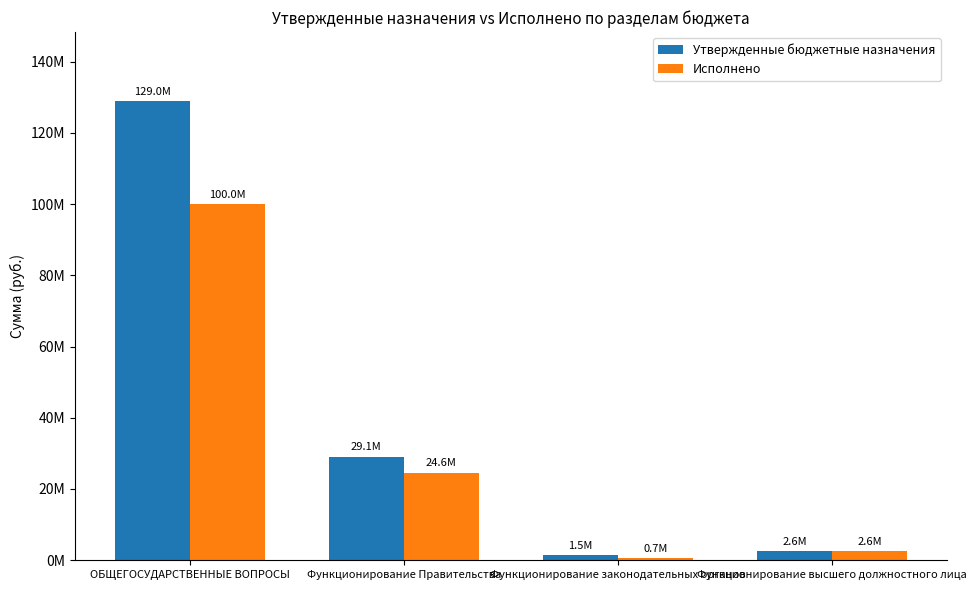

The value of Исполнено at ОБЩЕГОСУДАРСТВЕННЫЕ ВОПРОСЫ is 100021388.9. True or false?

True